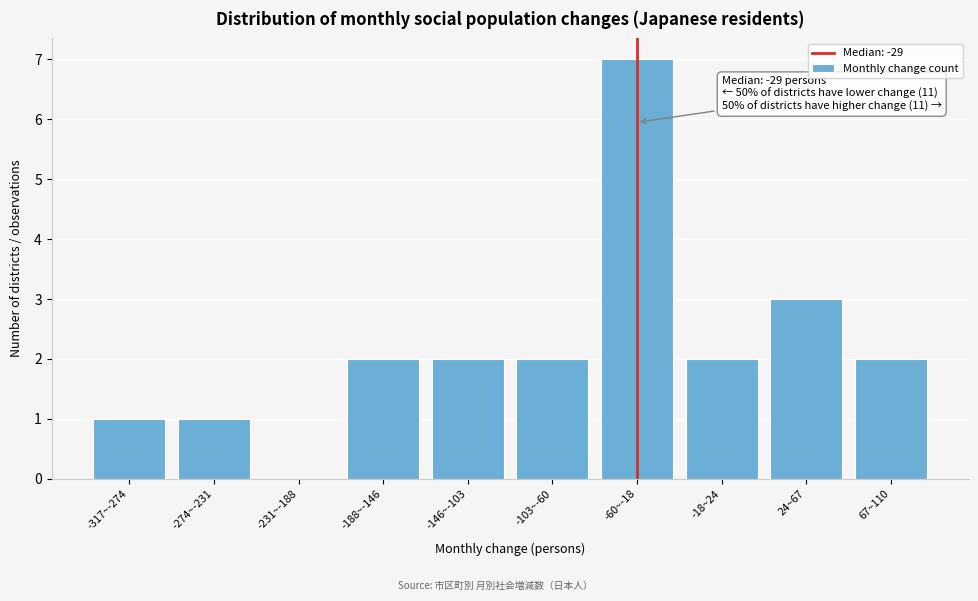

Reading left to right, transcribe all the data shown in this chart.

-317~-274=1	-274~-231=1	-231~-188=0	-188~-146=2	-146~-103=2	-103~-60=2	-60~-18=7	-18~24=2	24~67=3	67~110=2